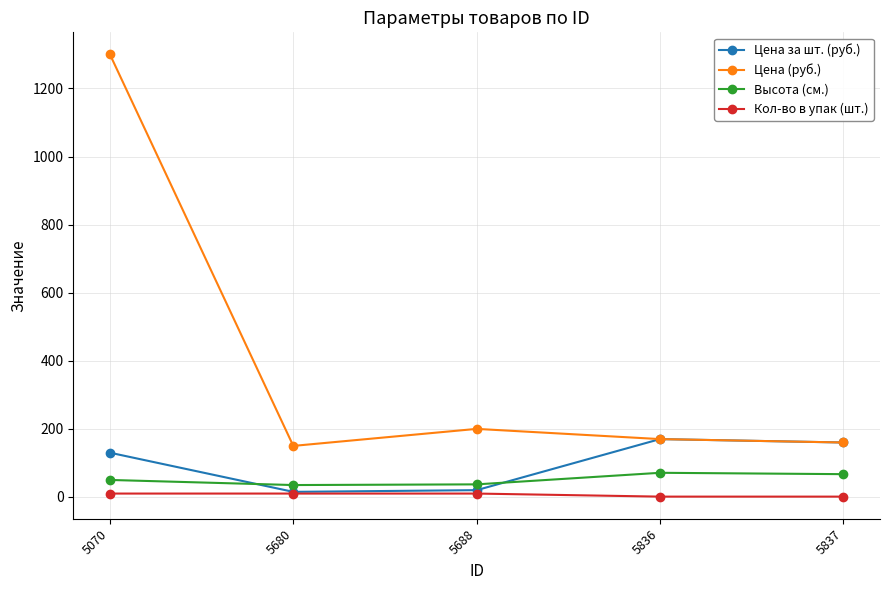

What is the difference between the Цена за шт. (руб.) values at 5070 and 5837?

30